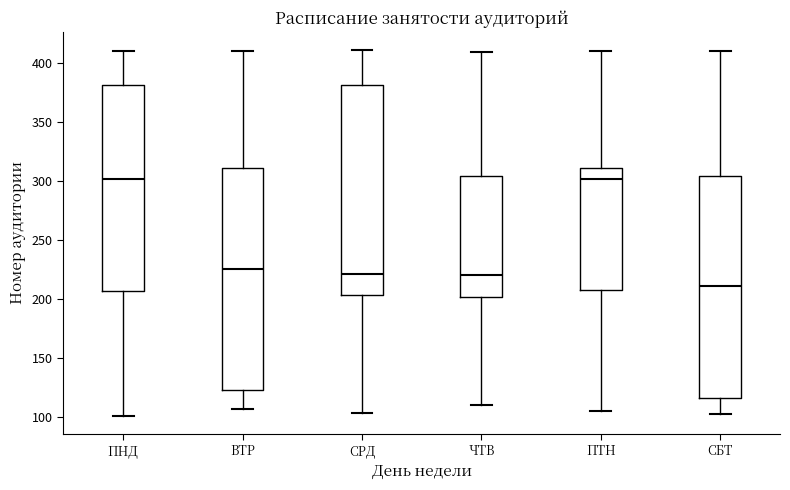

Where is the upper edge of the box for СРД on the y-axis? The values are not printed on the chart, so give them approximately, as read against the axis.

380